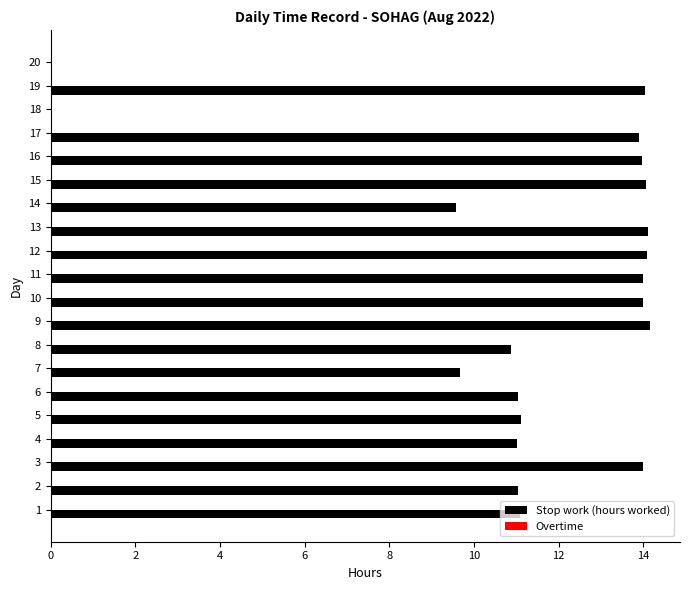

What is the ratio of the value at 5 to the value at 10?

0.8